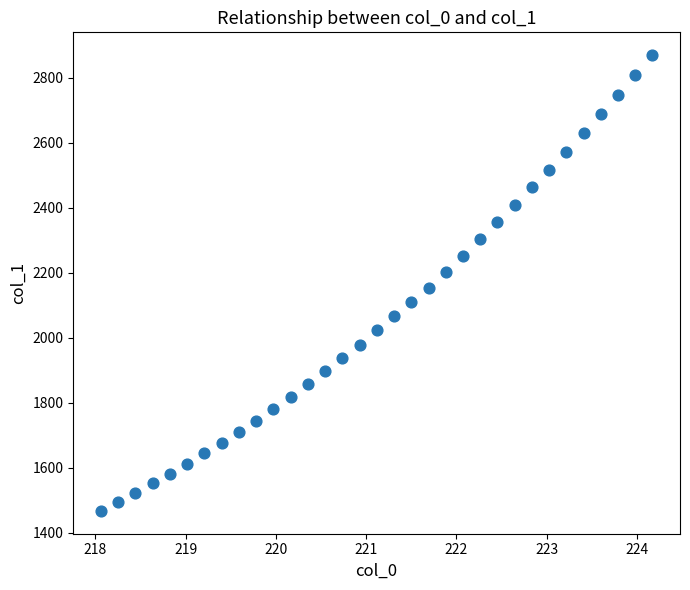

What is the range of X values (max minus min)?

6.1